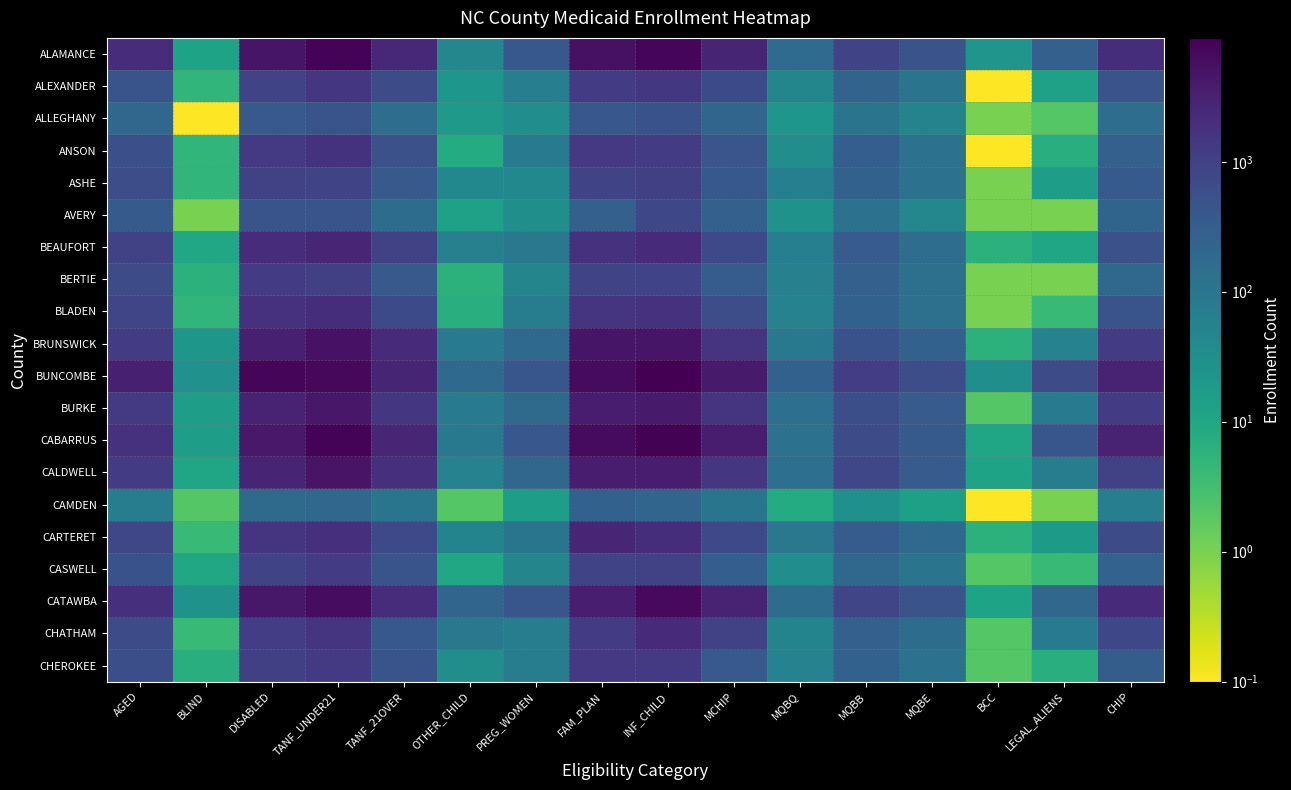

At which category is the sum across all series the highest?

INF_CHILD